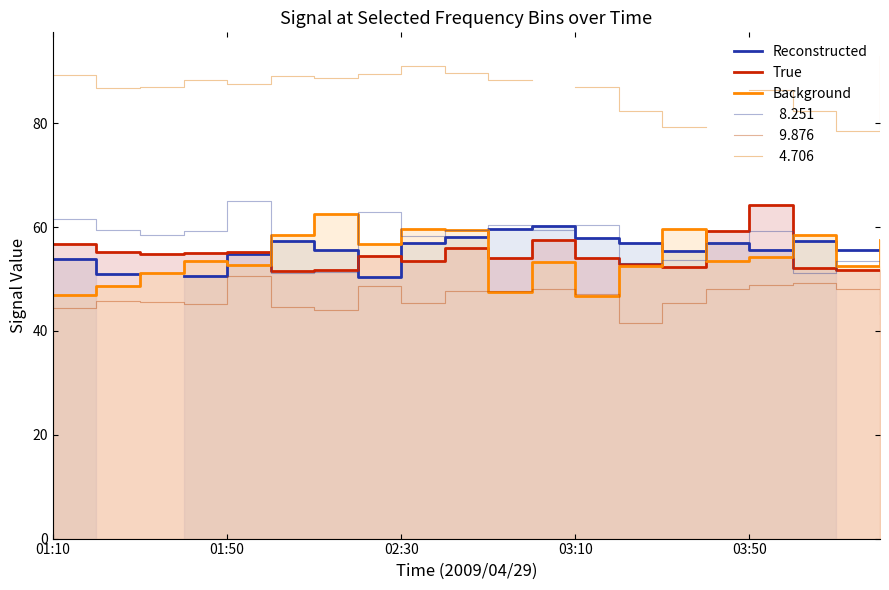

What is the total value across all series at 7?

161.5